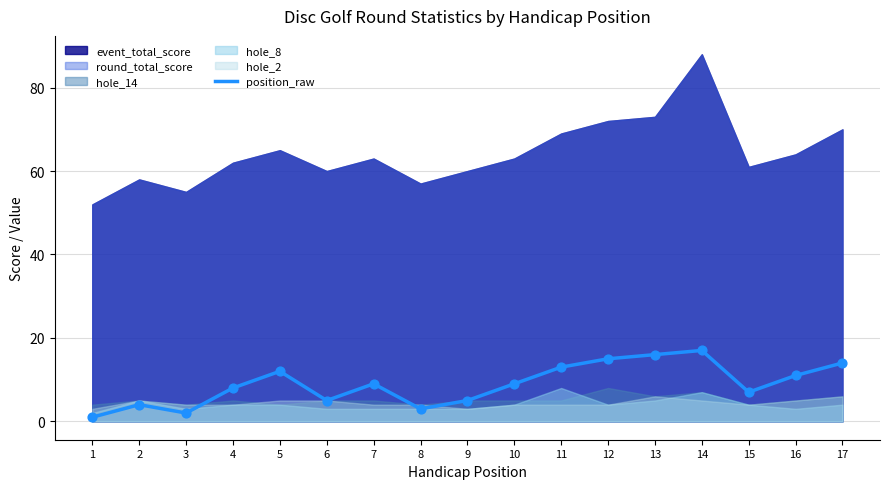

What is the change in value from 1 to 9?

+4